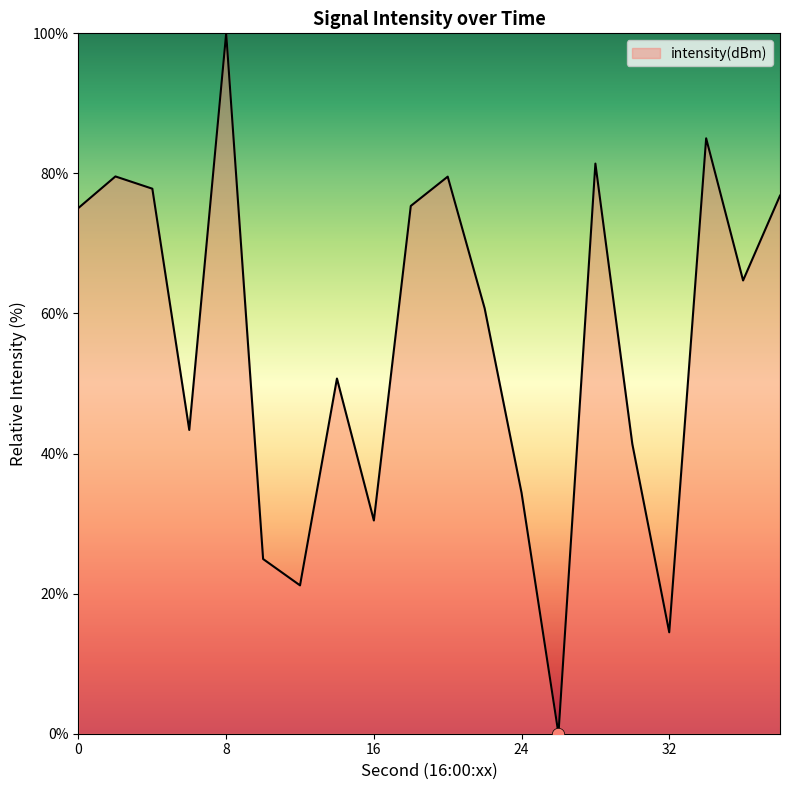

What is the difference between the maximum and minimum values?

100.0